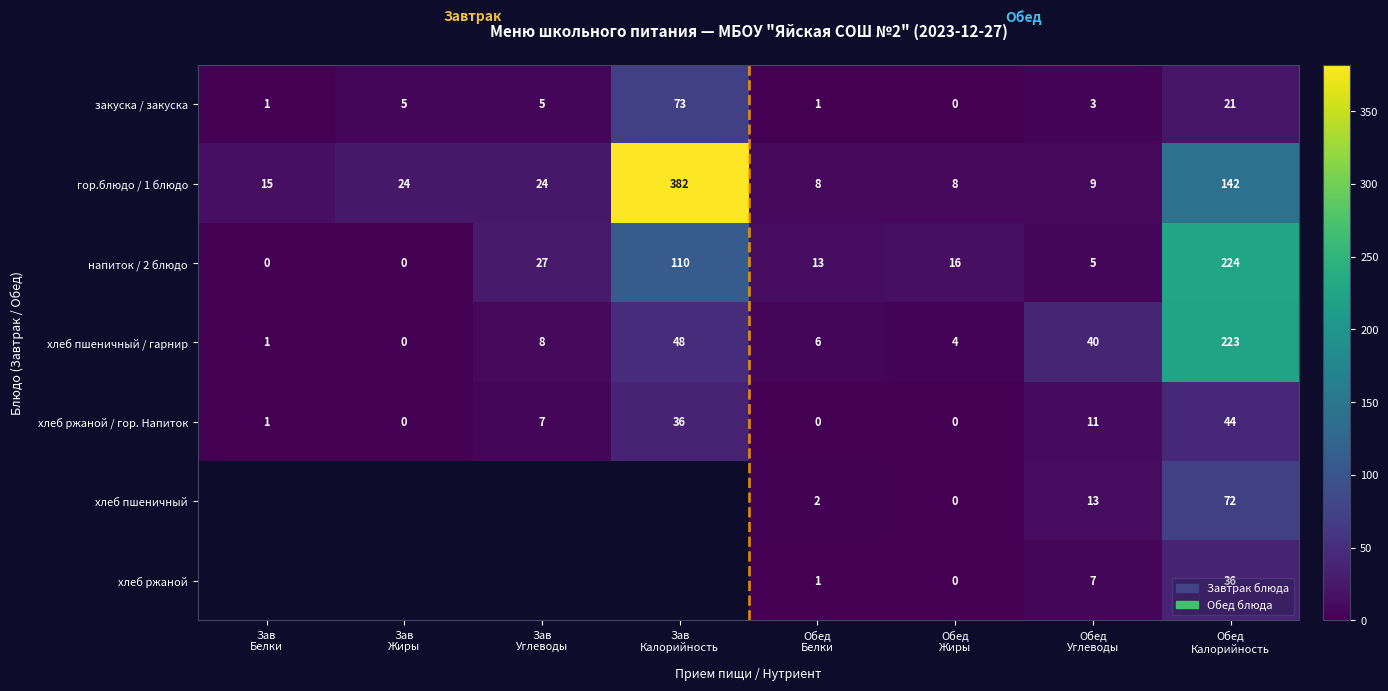

What is the difference between the second highest and minimum values in the хлеб ржаной / гор. Напиток series?

36